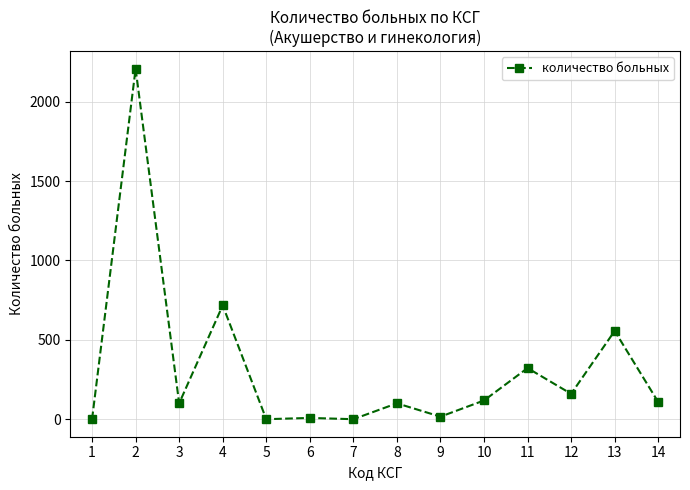

True or false: there are more than 0 points higher than both neighbors.

True